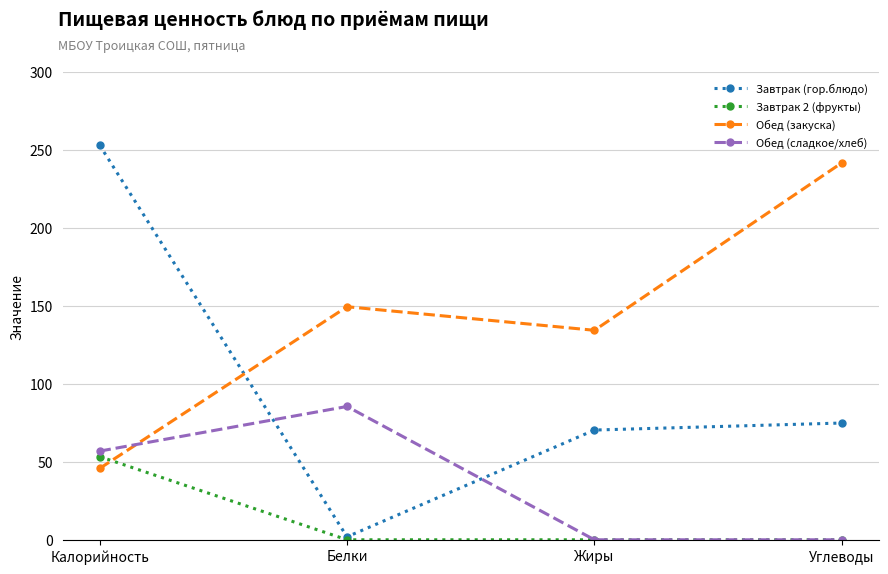

The value of Завтрак 2 (фрукты) at Калорийность is 88.6. True or false?

False